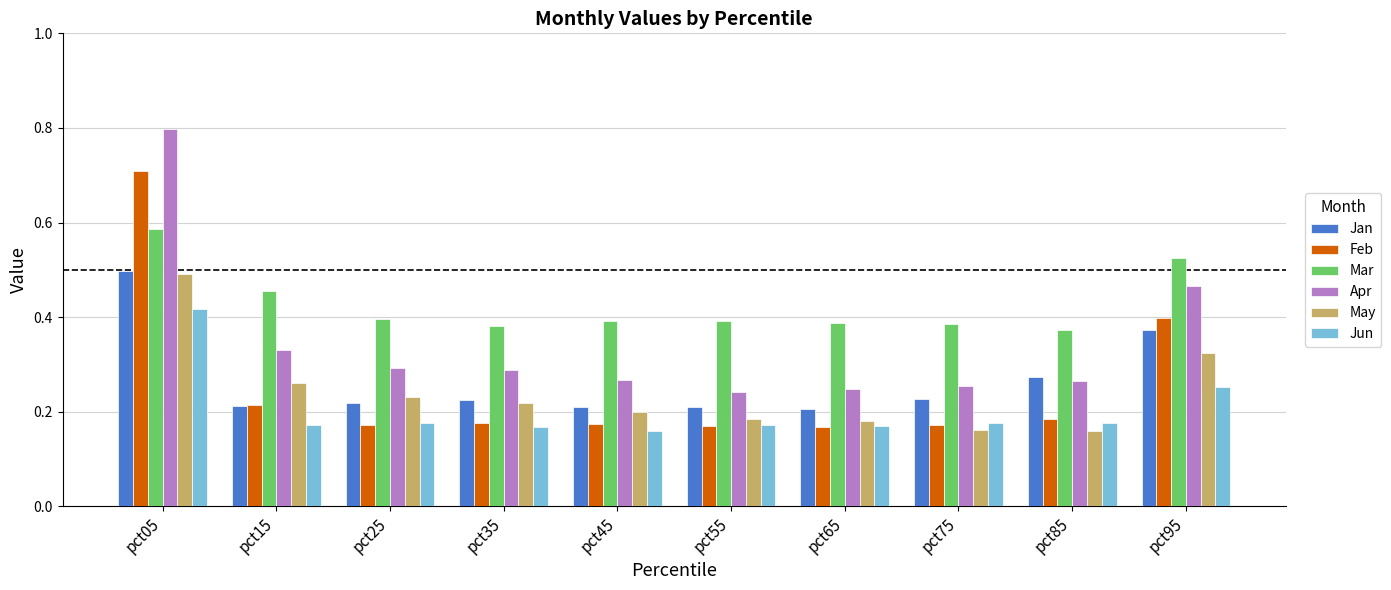

Which series changed the most between pct65 and pct85?

Jan